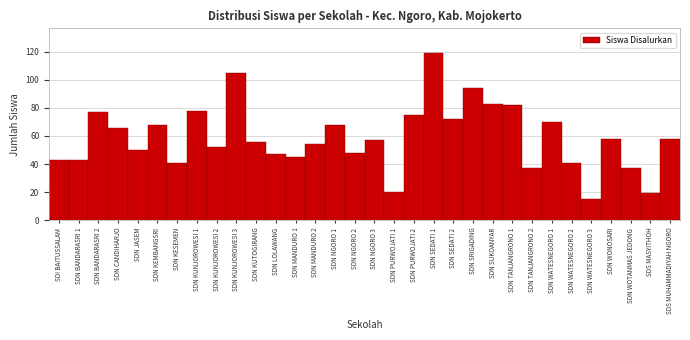

The value at SDN KESEMEN is 55. True or false?

False